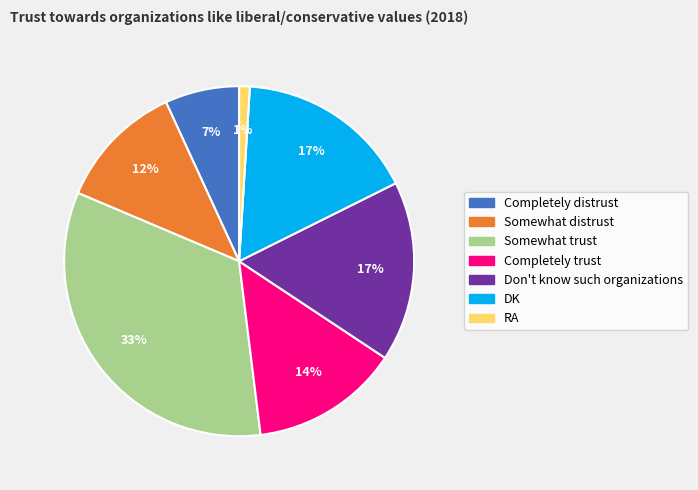

Which slice is the largest?

Somewhat trust